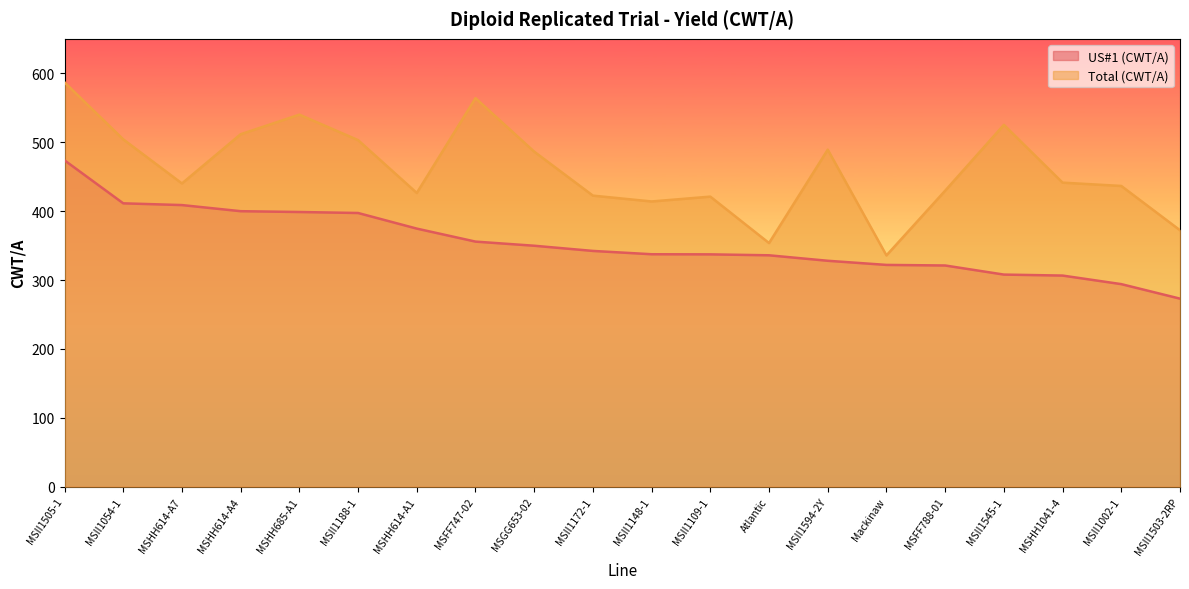

Rank the series at MSHH1041-4 from highest to lowest value.

Total (CWT/A), US#1 (CWT/A)